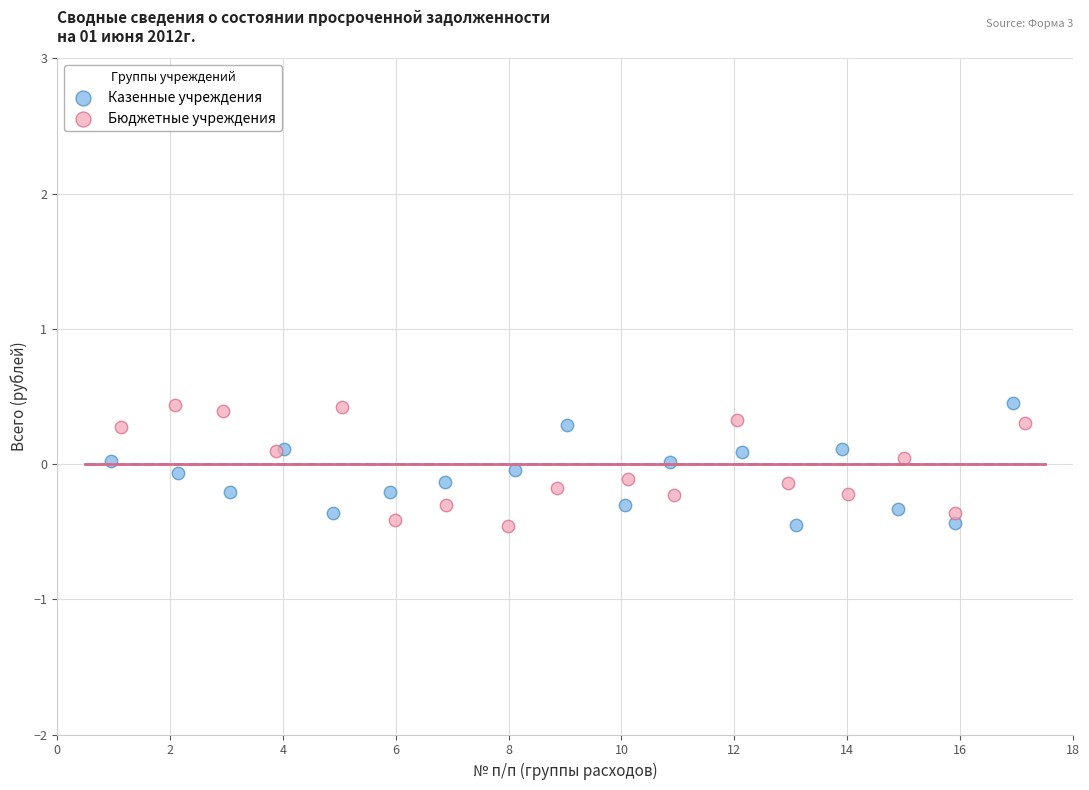

What are all the series names shown in the legend?

Казенные учреждения, Бюджетные учреждения